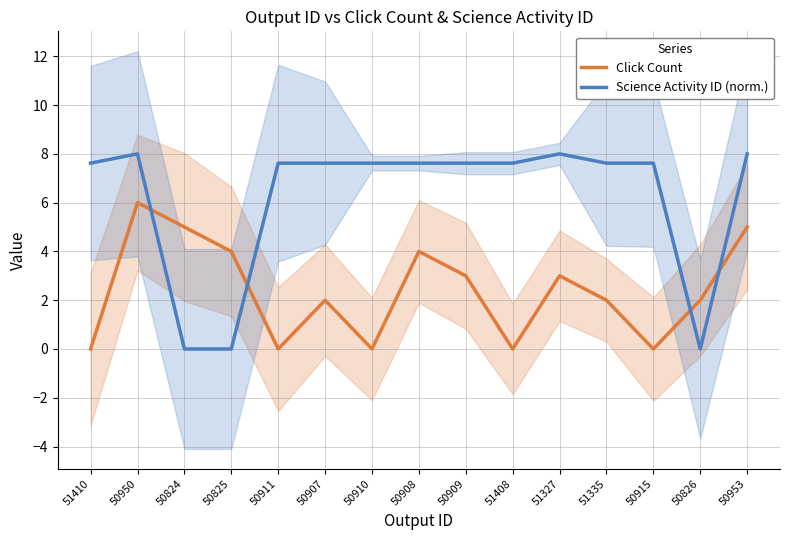

What is the value of the Science Activity ID (norm.) point at the 1st from the left?

7.6